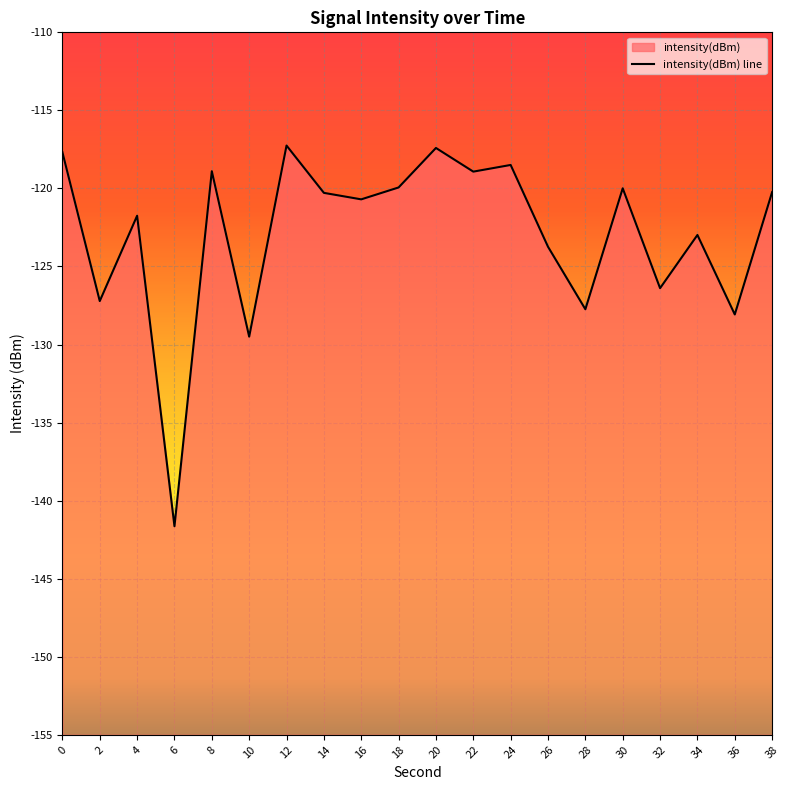

Where is the first local maximum?

4